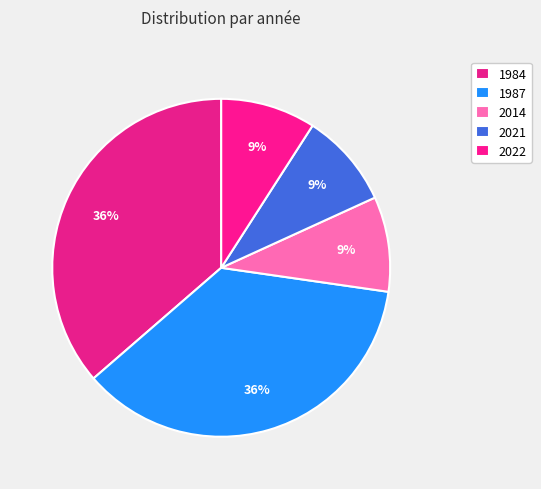

What is the total percentage of 2021 and 2022?

18.2%